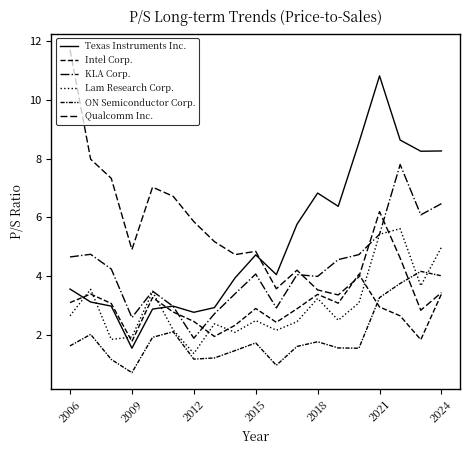

How many lines are shown in the chart?

6